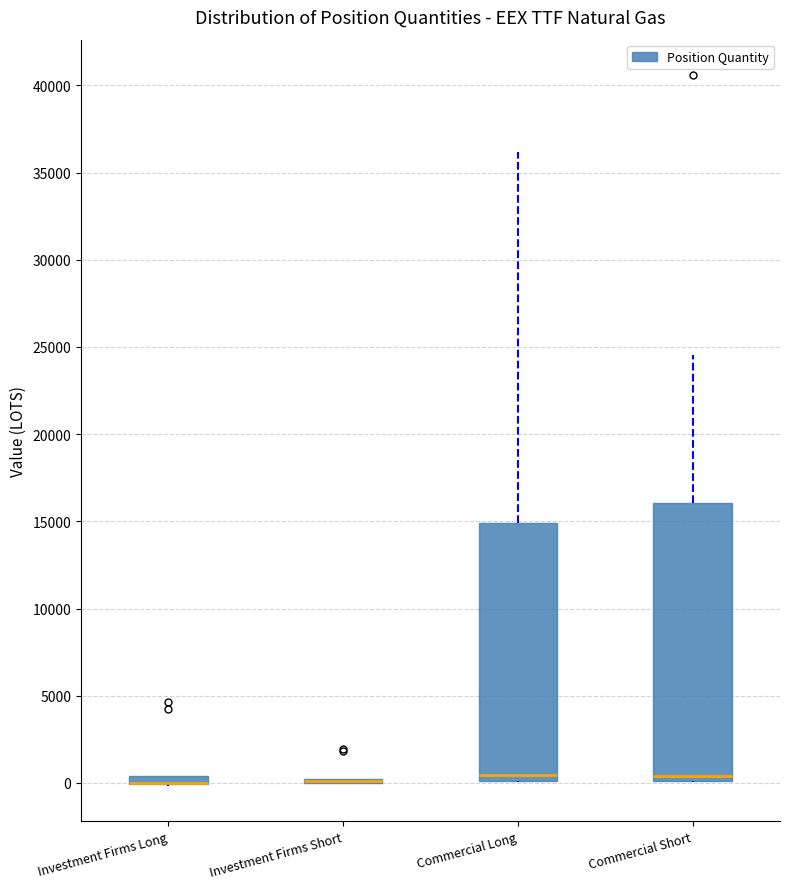

Which box is the tallest, from its lower edge to its upper edge?

Commercial Short